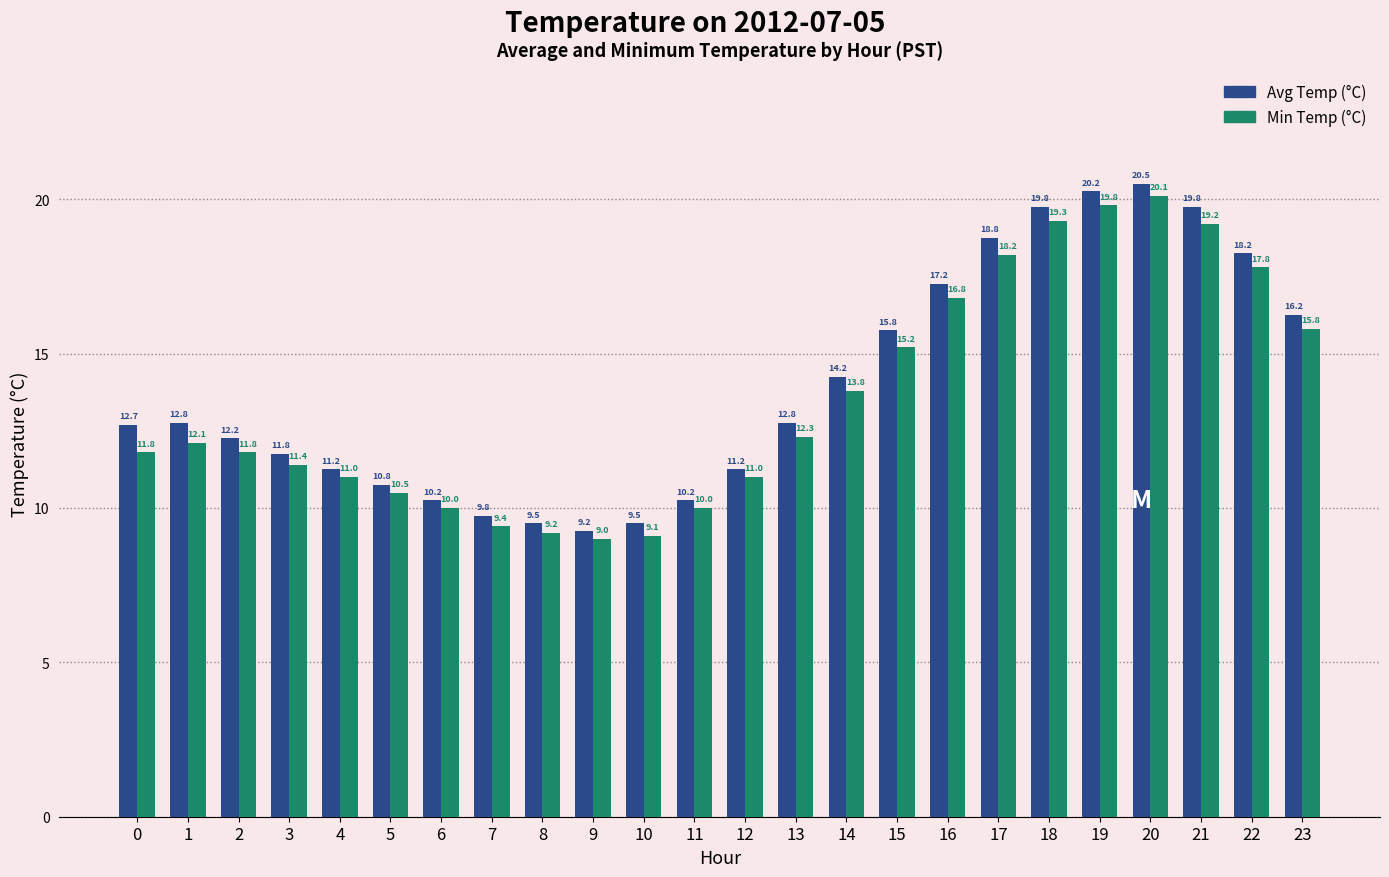

How many bars are there in each group?

2